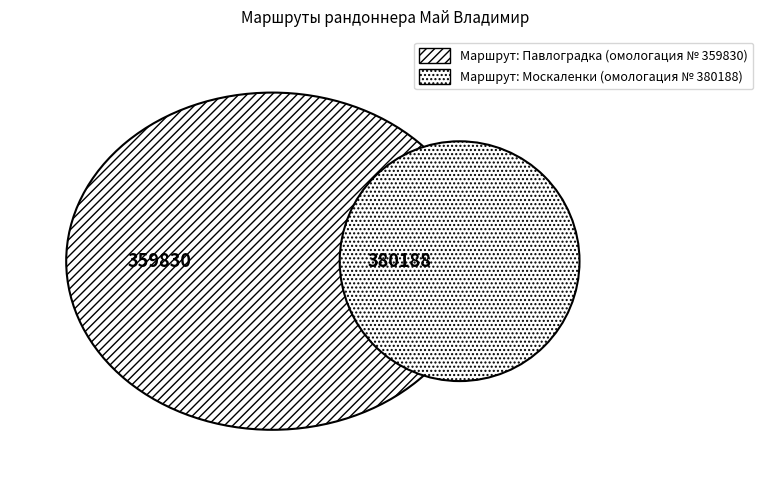

Is it true that Москаленки is 64% of the pie?

False